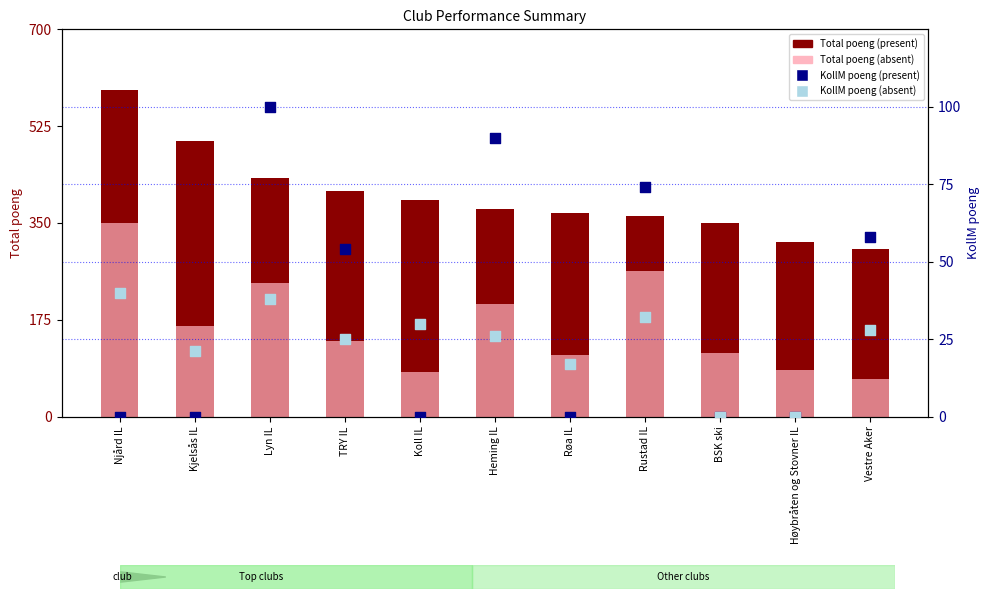

Which series has the largest total across all categories?

Total poeng (present)